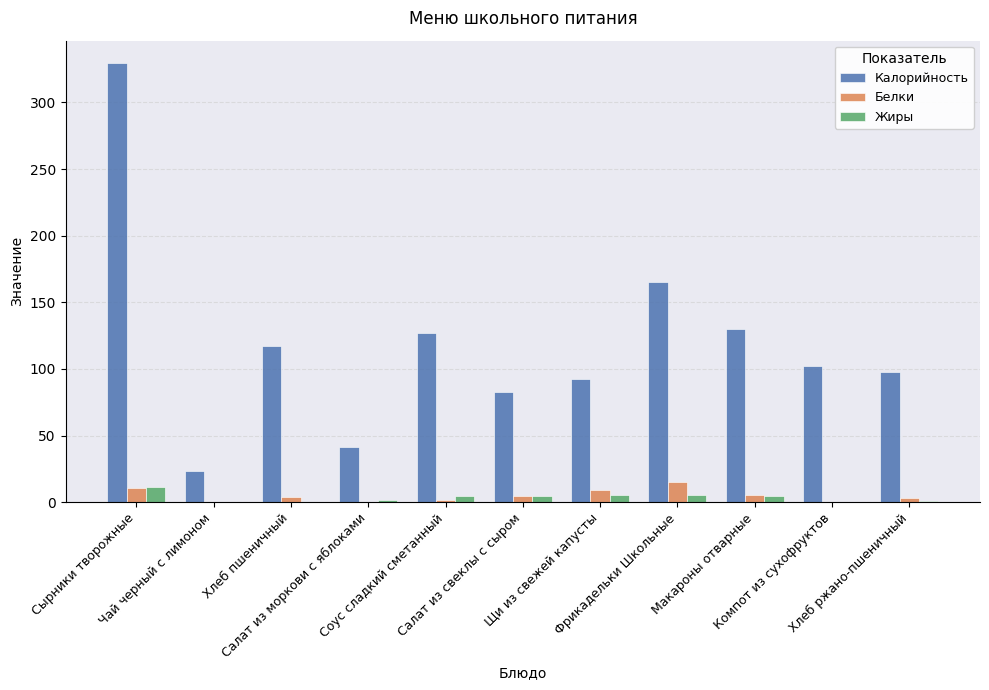

Which series has the largest total across all categories?

Калорийность